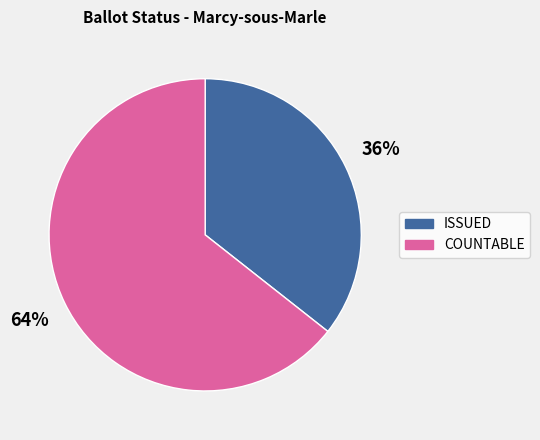

To the nearest percent, what is the average slice percentage?

50%